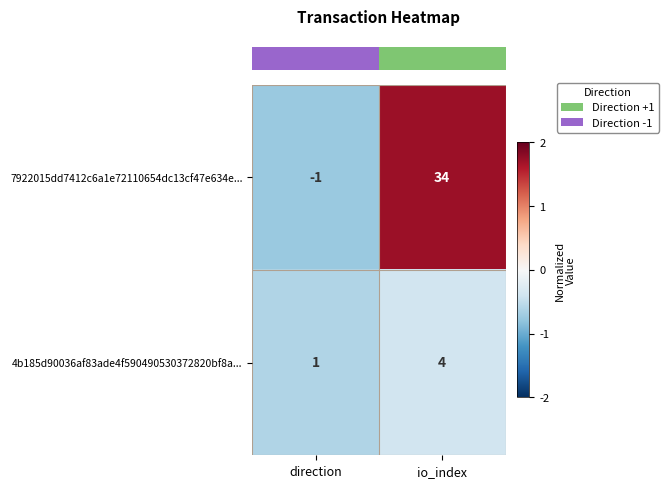

Between direction and io_index, which series saw the biggest shift?

7922015dd7412c6a1e72110654dc13cf47e634e...